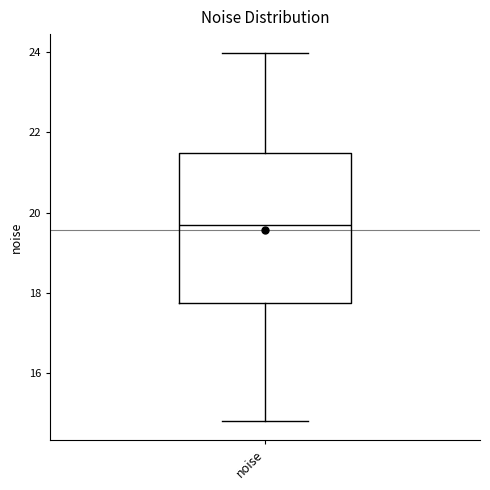

Transcribe this box plot: give where the median line is, the range the box spans, and where the two whiskers end, as read against the y-axis. The values are not printed on the chart, so give them approximately, as read against the axis.

median 19.8, box 17.8 to 21.4, whiskers 14.8 to 24.0